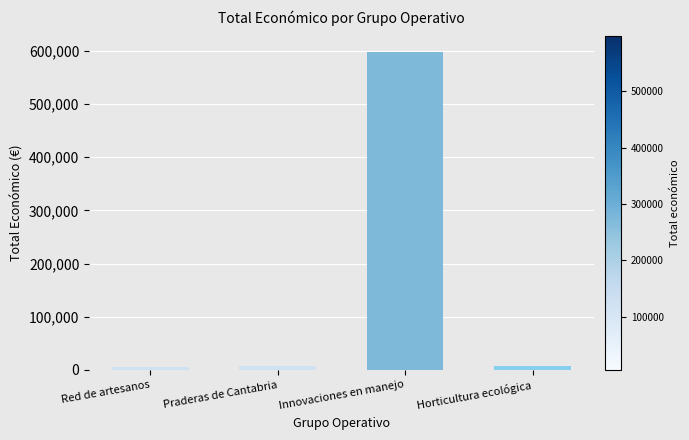

What is the value of the 3rd bar from the left?

597171